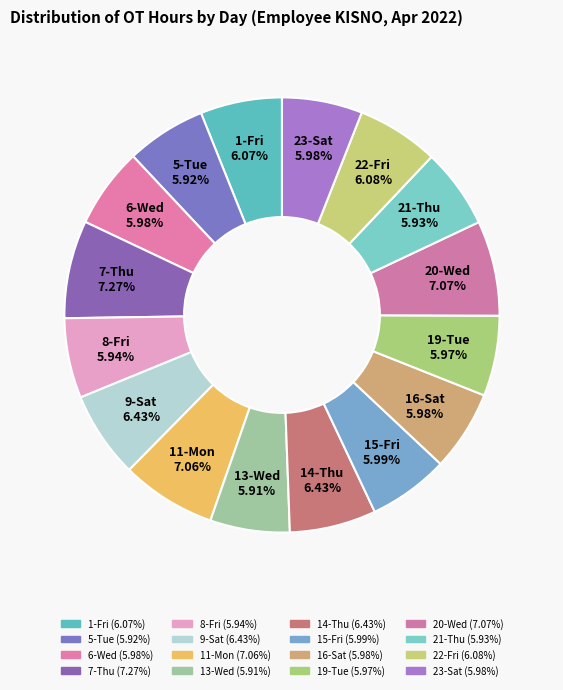

To the nearest percent, what is the difference between the largest and smallest slice percentages?

1%